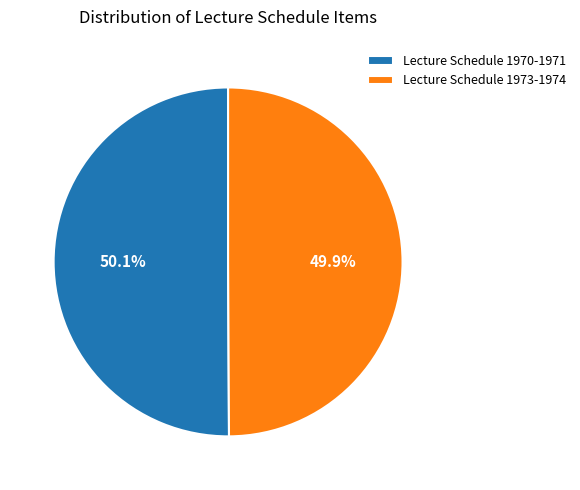

To the nearest percent, what is the average slice percentage?

50%